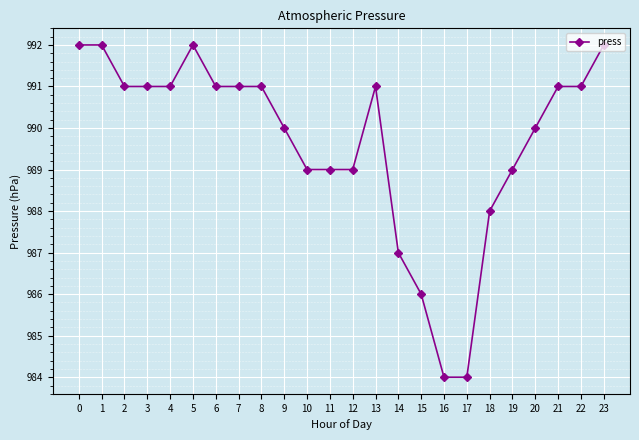

How many series are shown in this chart?

1